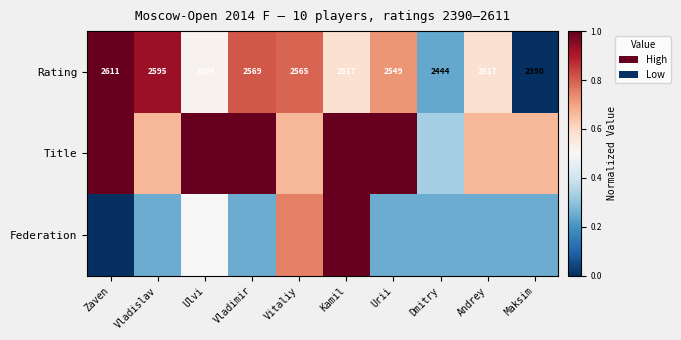

Which category has the lowest value in the Rating series?

Maksim